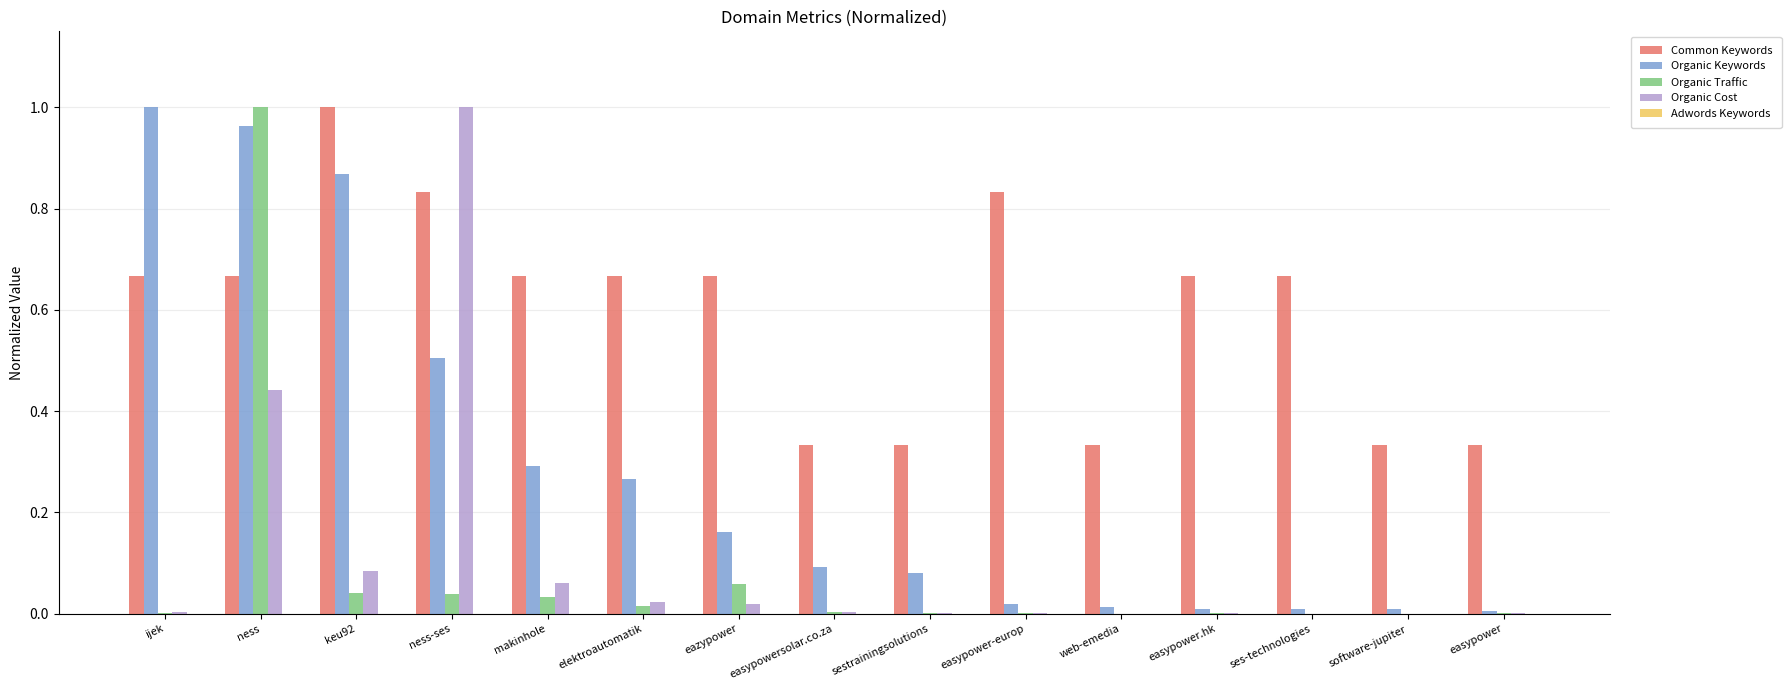

The Organic Cost series shows 0.0 at ses-technologies. True or false?

True